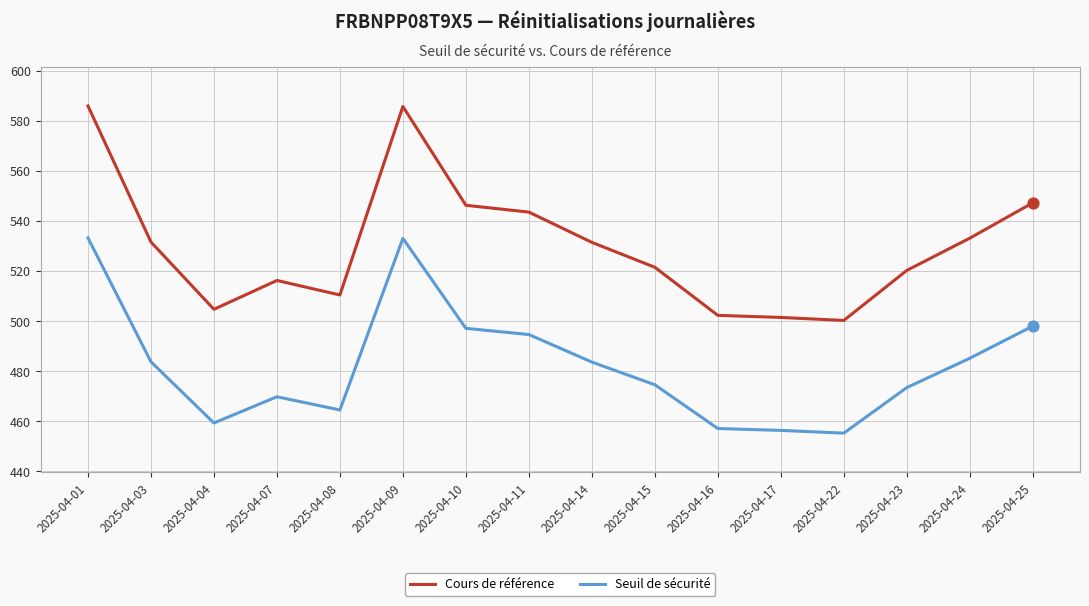

Is the value of Cours de référence at 2025-04-10 greater than the value of Seuil de sécurité at 2025-04-08?

Yes